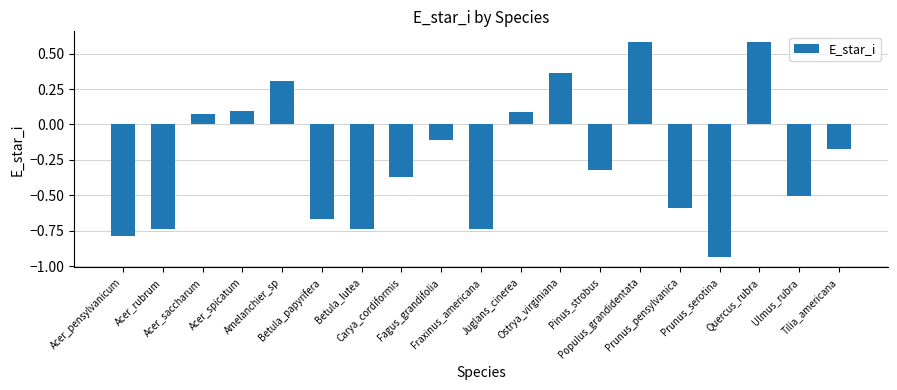

Which has a higher value, Prunus_serotina or Tilia_americana?

Tilia_americana